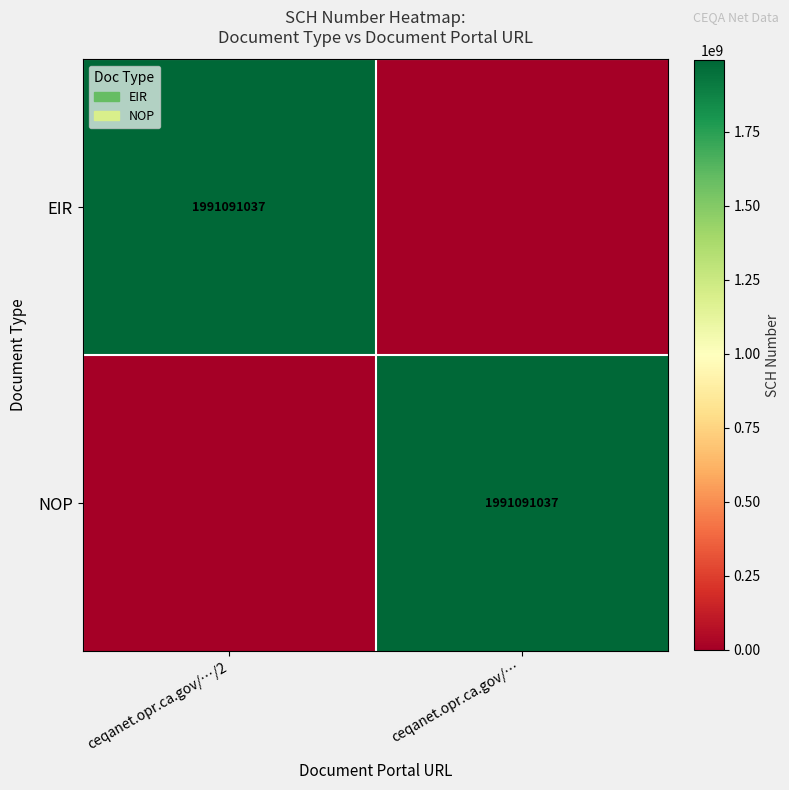

True or false: NOP has a value of 502960031 at ceqanet.opr.ca.gov/….

False